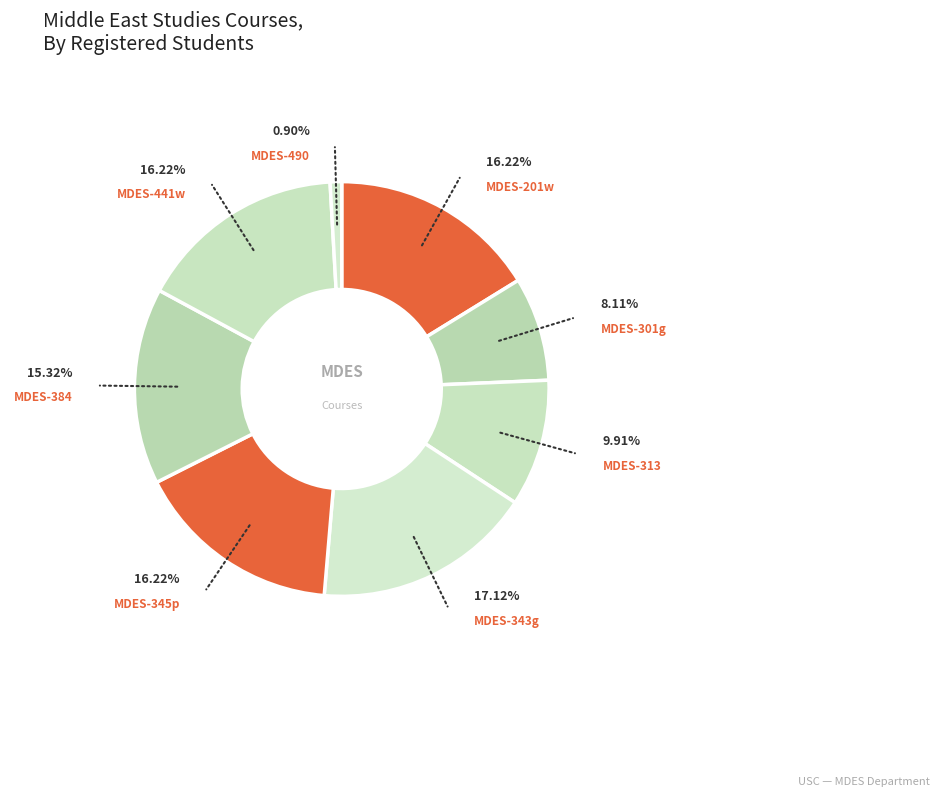

What portion of the pie excludes MDES-313?

90.1%